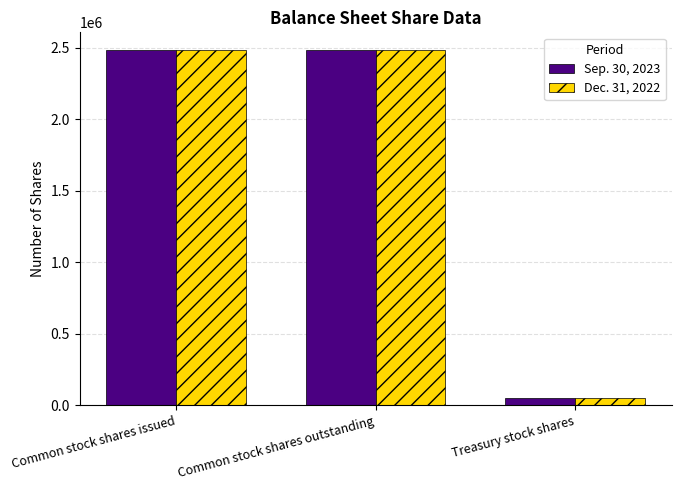

Rank the series by their average value, from highest to lowest.

Sep. 30, 2023, Dec. 31, 2022